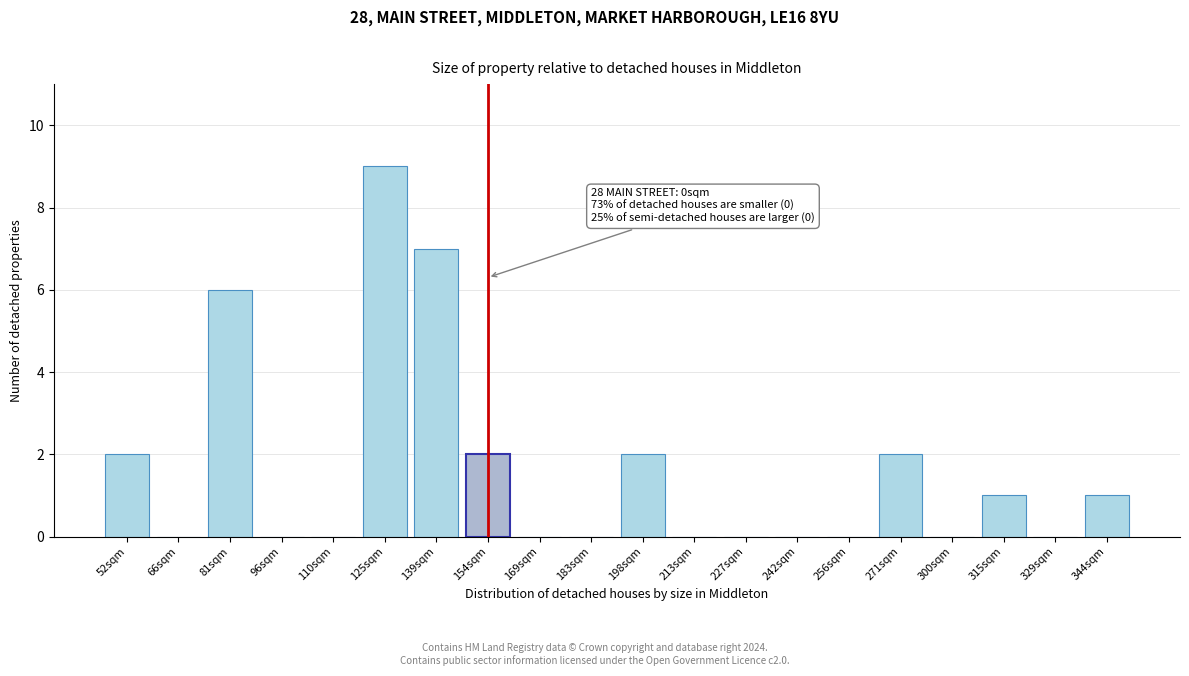

Reading right to left, list all the values displayed in this chart.

344sqm=1	329sqm=0	315sqm=1	300sqm=0	271sqm=2	256sqm=0	242sqm=0	227sqm=0	213sqm=0	198sqm=2	183sqm=0	169sqm=0	154sqm=2	139sqm=7	125sqm=9	110sqm=0	96sqm=0	81sqm=6	66sqm=0	52sqm=2